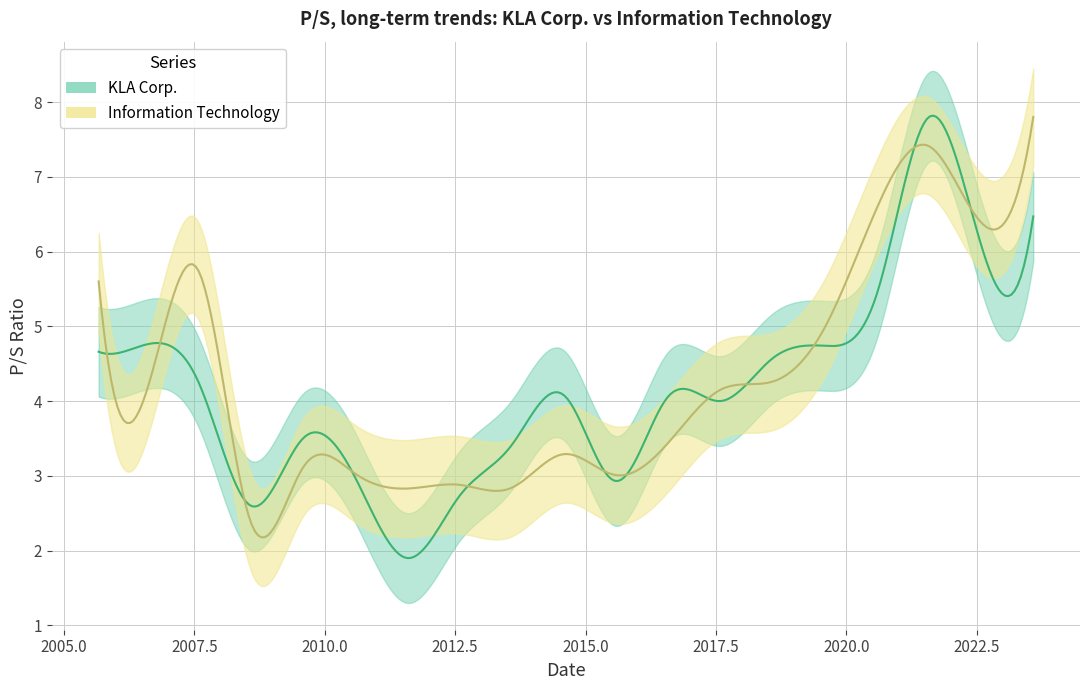

Where is the first local minimum for KLA Corp.?

2008-08-07